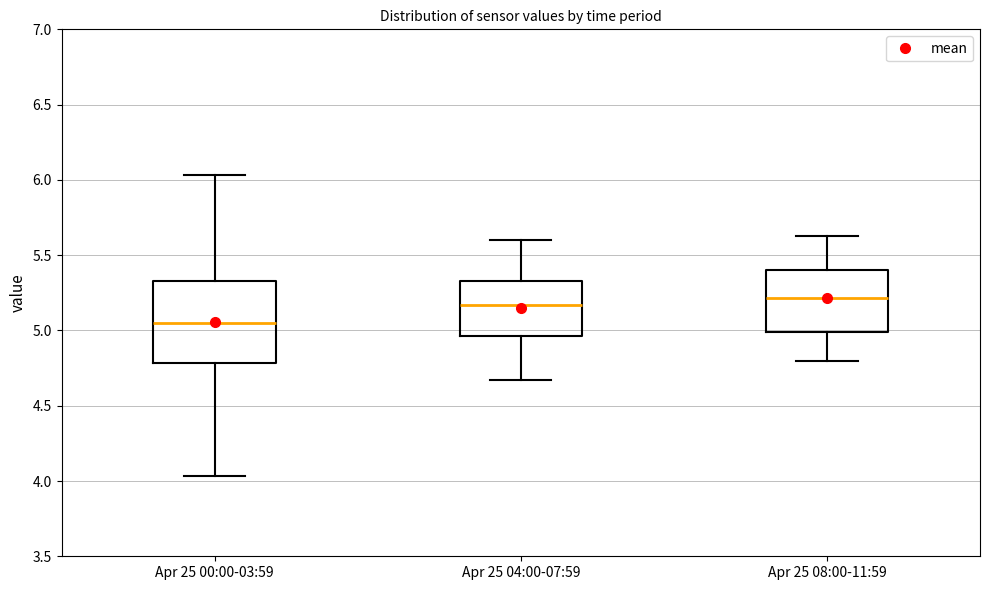

Which box is the tallest, from its lower edge to its upper edge?

Apr 25 00:00-03:59